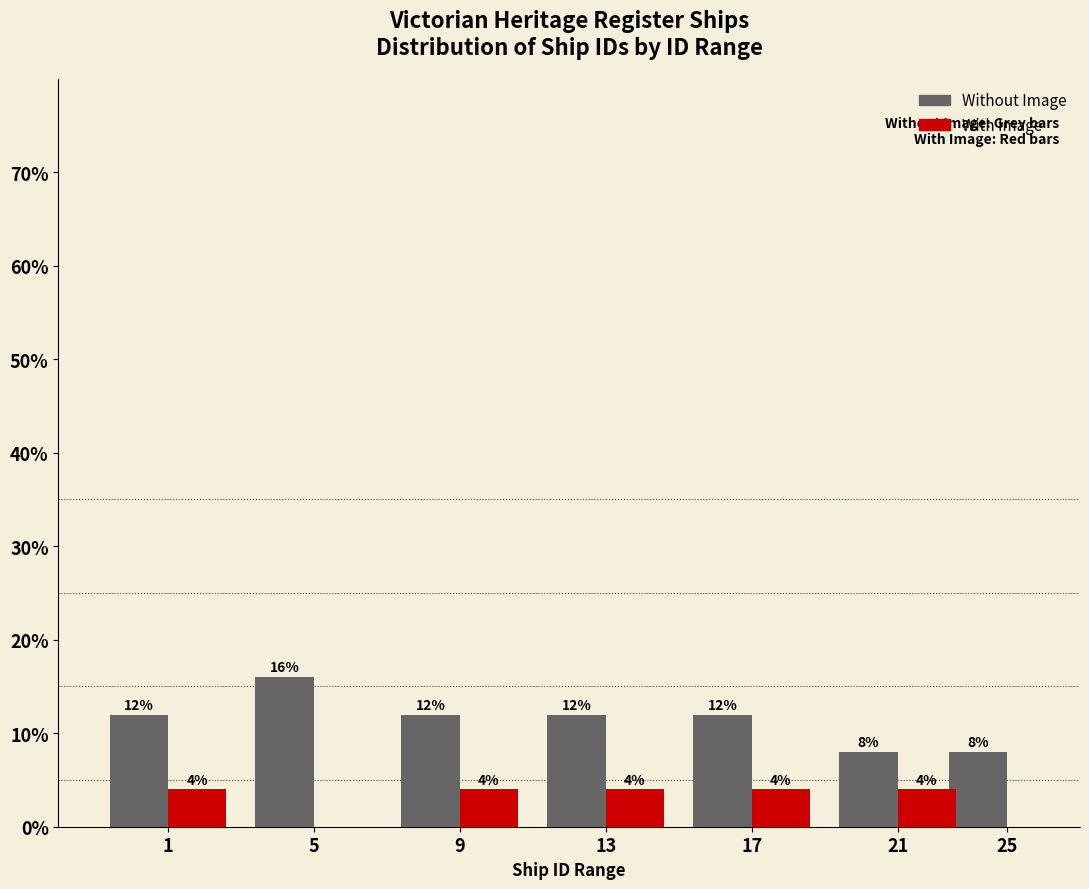

Reading left to right, transcribe all the data shown in this chart.

Without Image: 1=12	5=16	9=12	13=12	17=12	21=8	25=8
With Image: 1=4	5=0	9=4	13=4	17=4	21=4	25=0